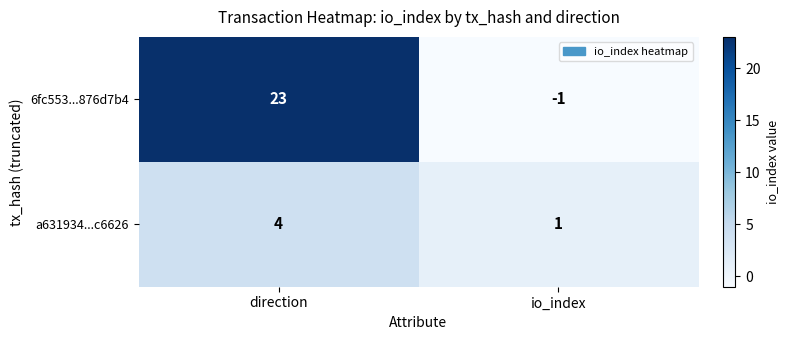

How many distinct data groups are displayed?

2